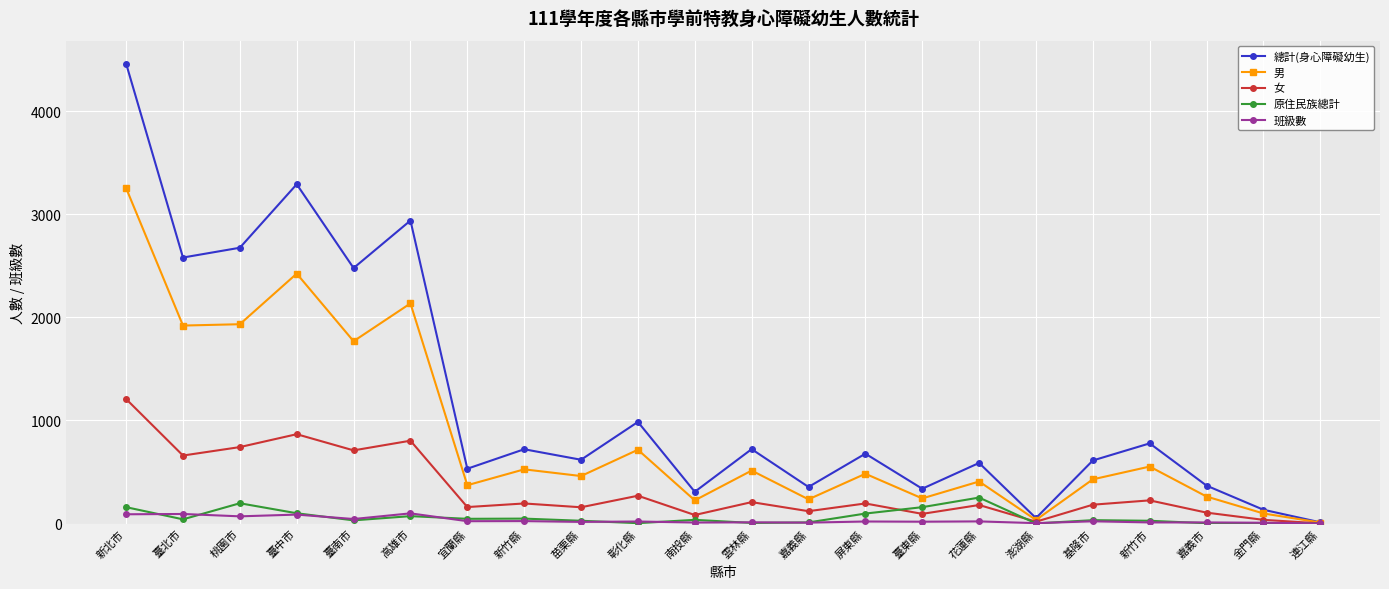

What is the average value of the 班級數 series?

32